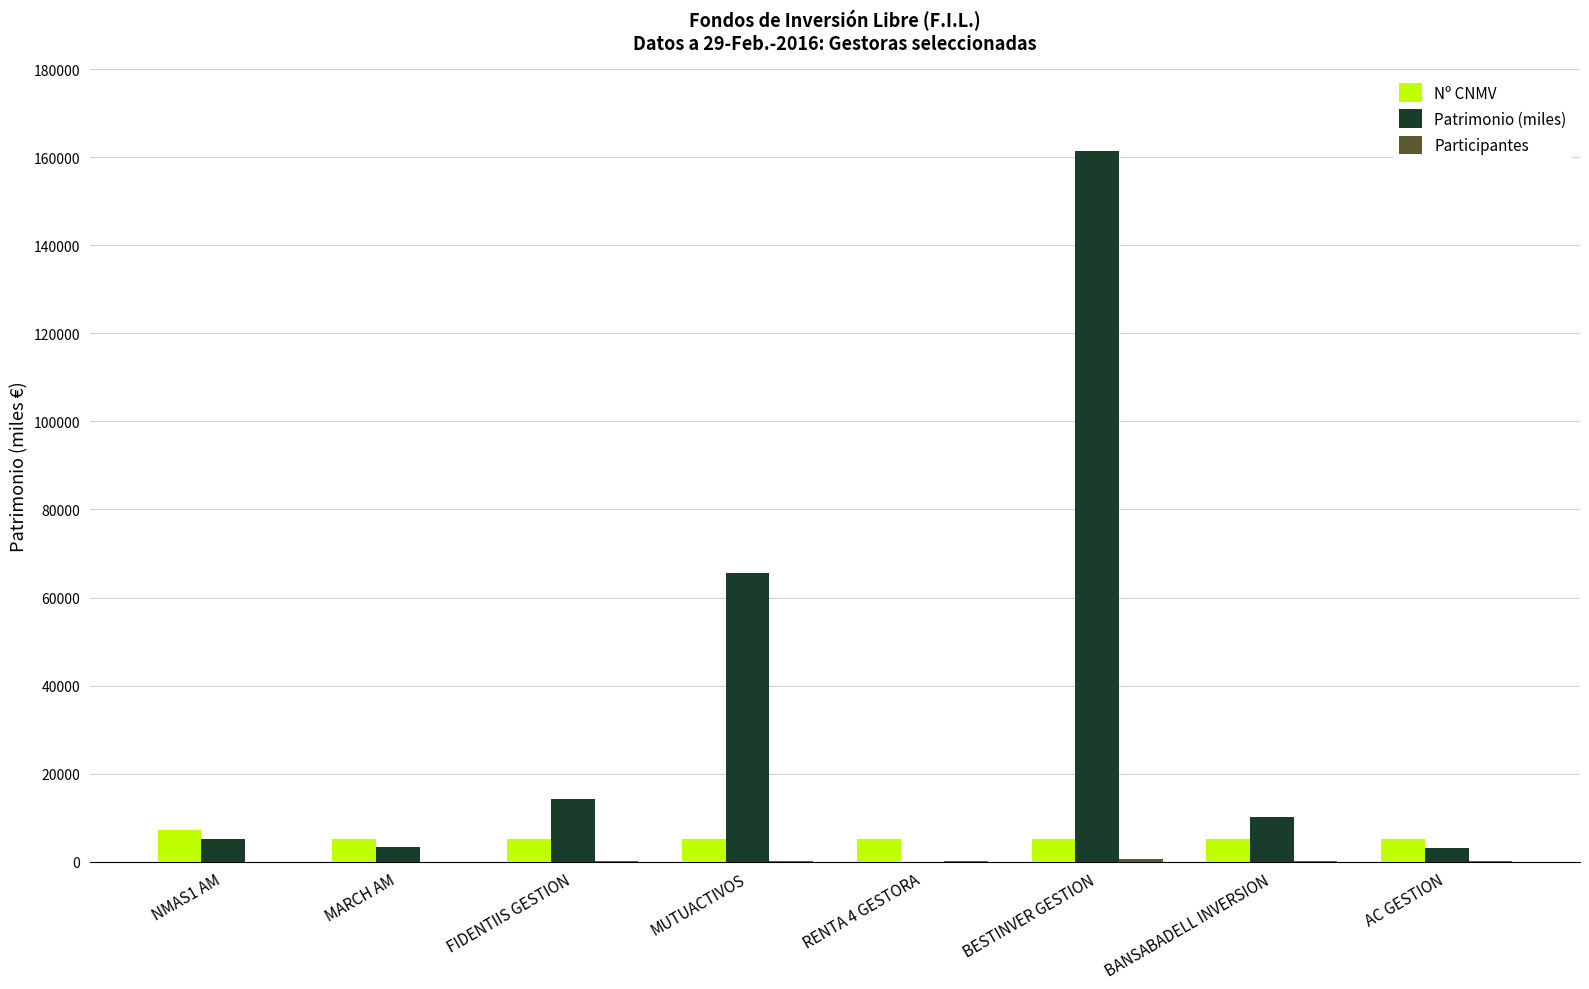

At which label is Patrimonio (miles) closest to 80705?

MUTUACTIVOS